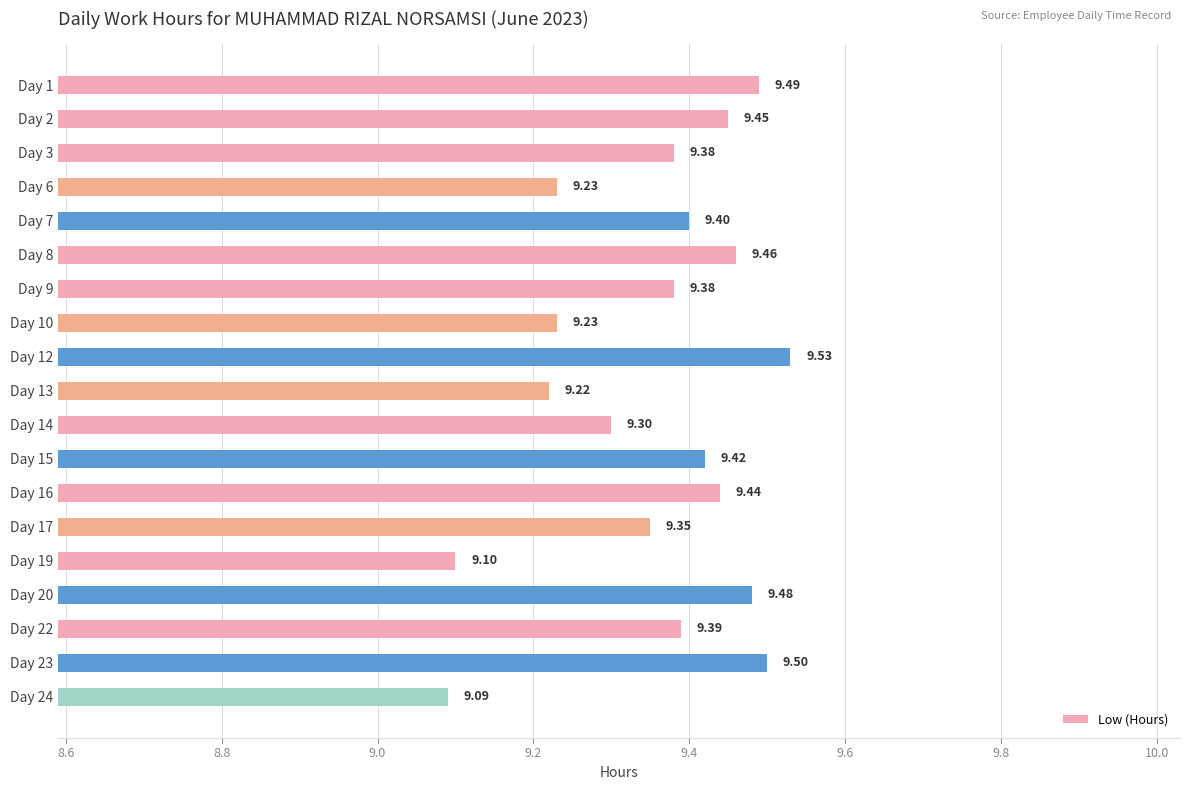

Where is the data nearest to the value 9?

Day 24